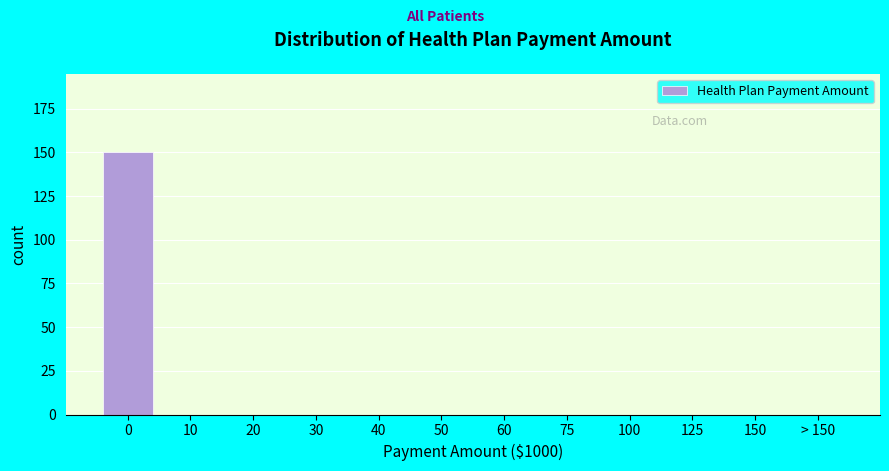

Reading left to right, extract all data points from this chart.

0=150	10=0	20=0	30=0	40=0	50=0	60=0	75=0	100=0	125=0	150=0	> 150=0